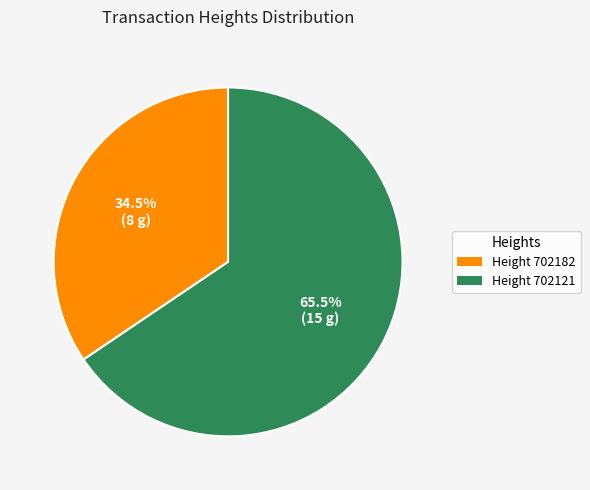

How many slices are in this pie chart?

2